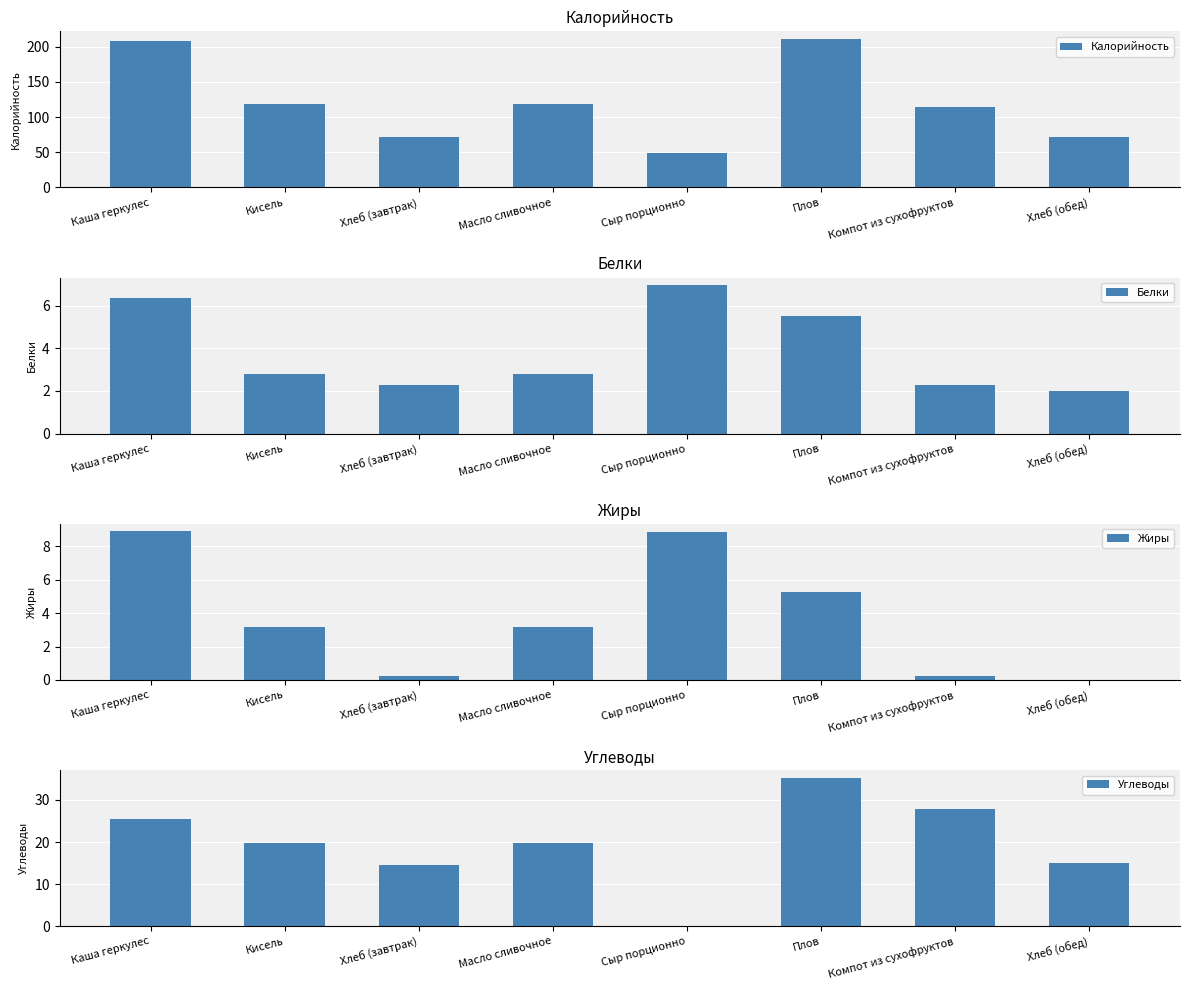

Reading right to left, what are all the values shown in this chart?

Калорийность: 71.0	113.8	211.1	48.6	118.7	71.0	118.7	207.4
Белки: 2.0	2.3	5.5	7.0	2.8	2.3	2.8	6.3
Жиры: 0.0	0.2	5.3	8.8	3.2	0.2	3.2	8.9
Углеводы: 15.0	27.9	35.3	0.0	19.7	14.6	19.7	25.5